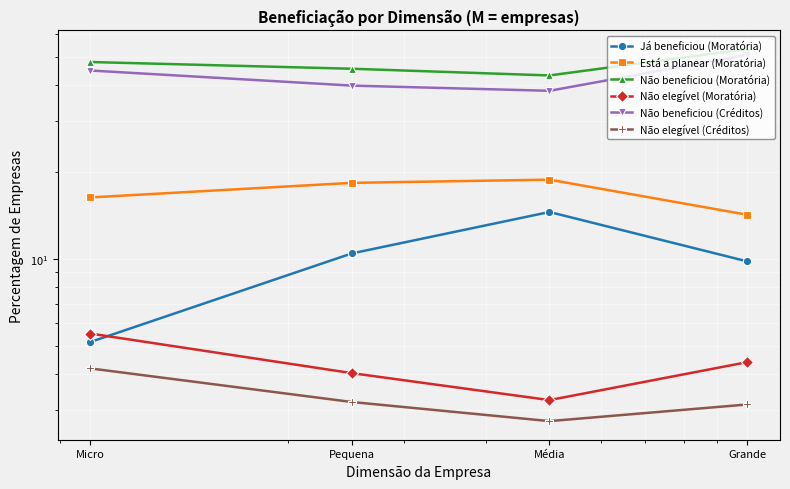

What position from the right is Média?

2